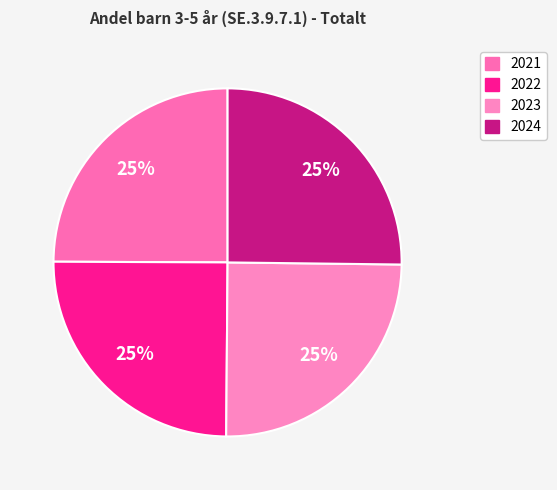

How many slices are in this pie chart?

4